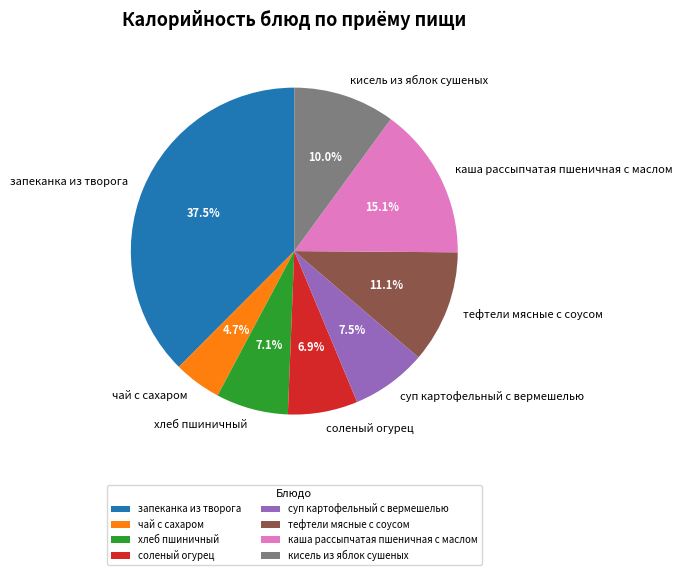

Is it true that соленый огурец is 7% of the pie?

True